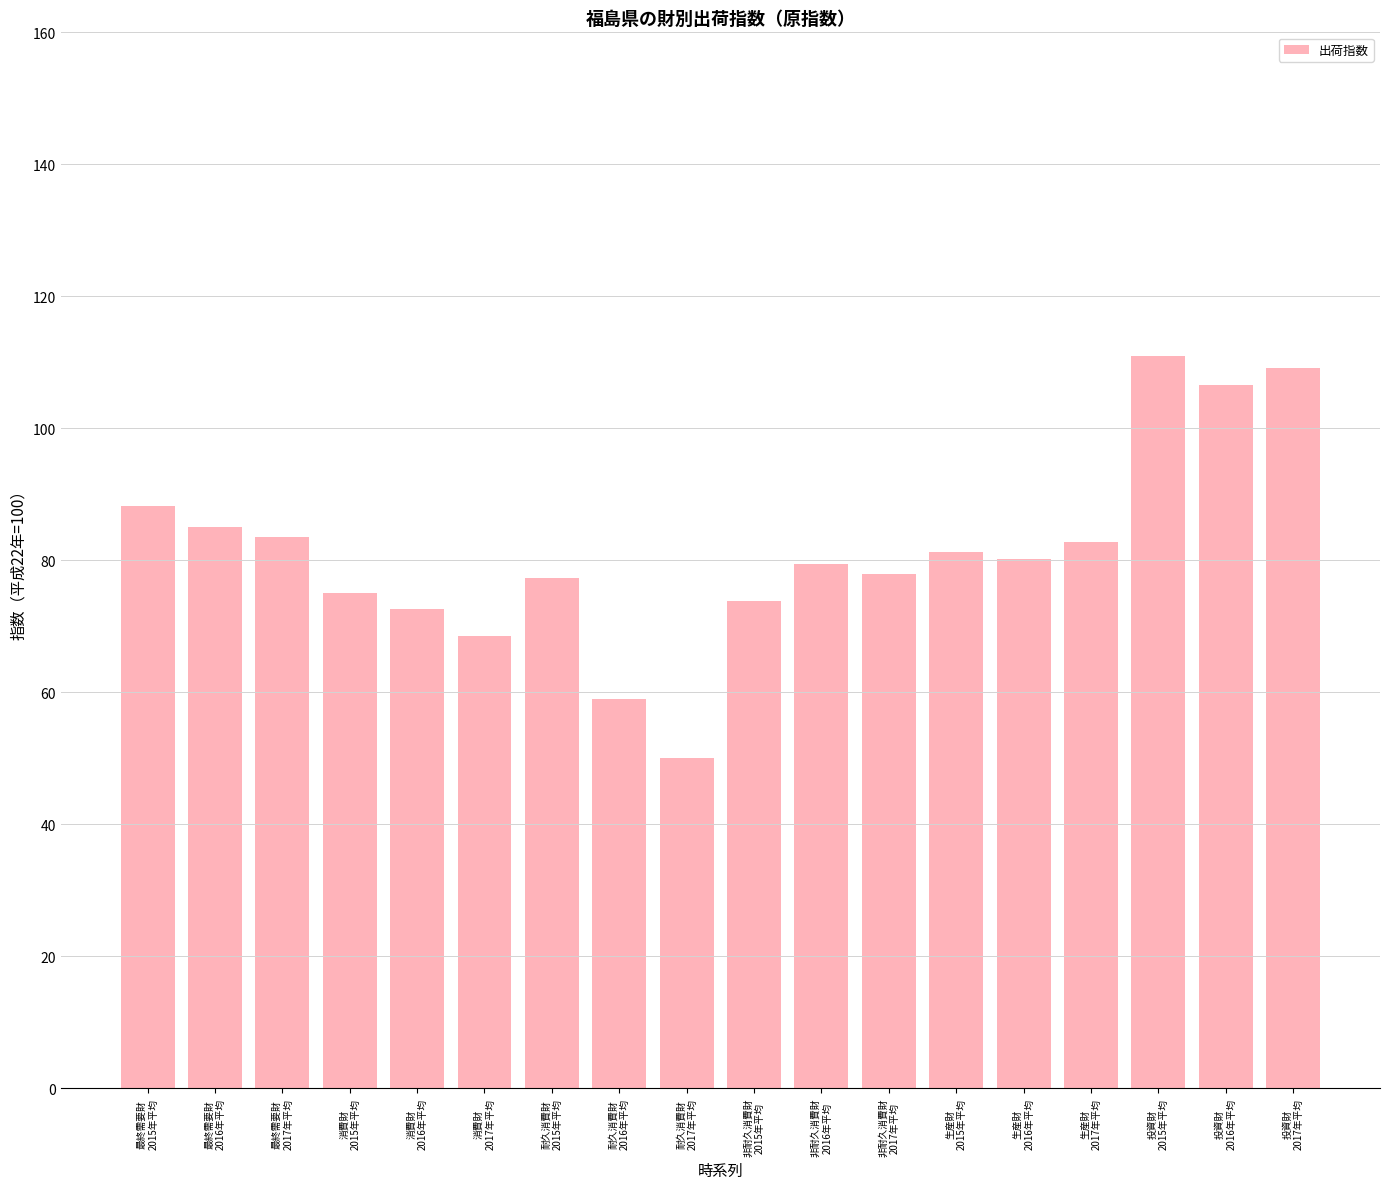

Count the number of categories in the chart.

18